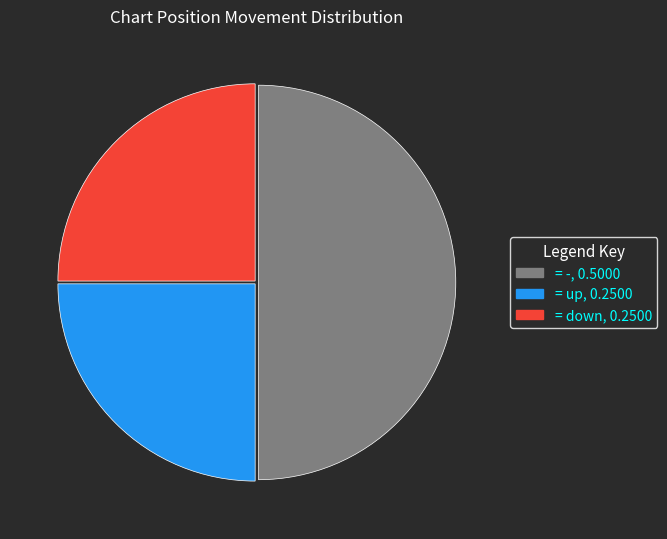

Does any single category account for the majority?

No